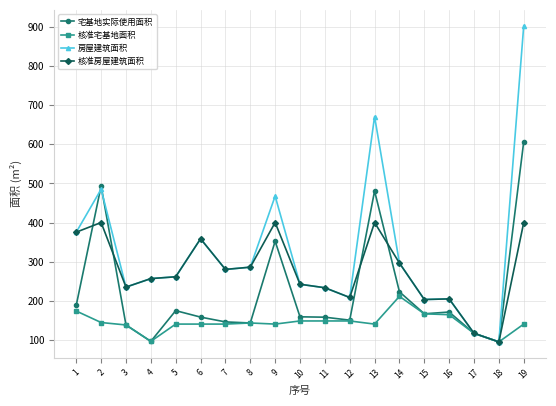

How many lines are shown in the chart?

4